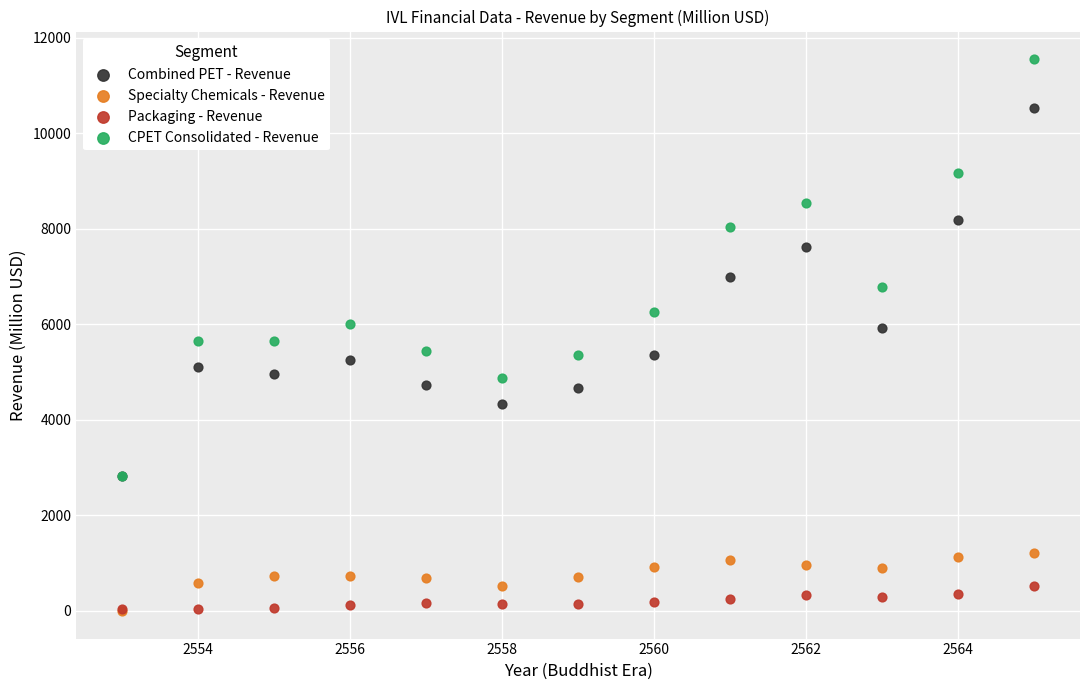

In the CPET Consolidated - Revenue series, what Y value is closest to 7184?

6783.3